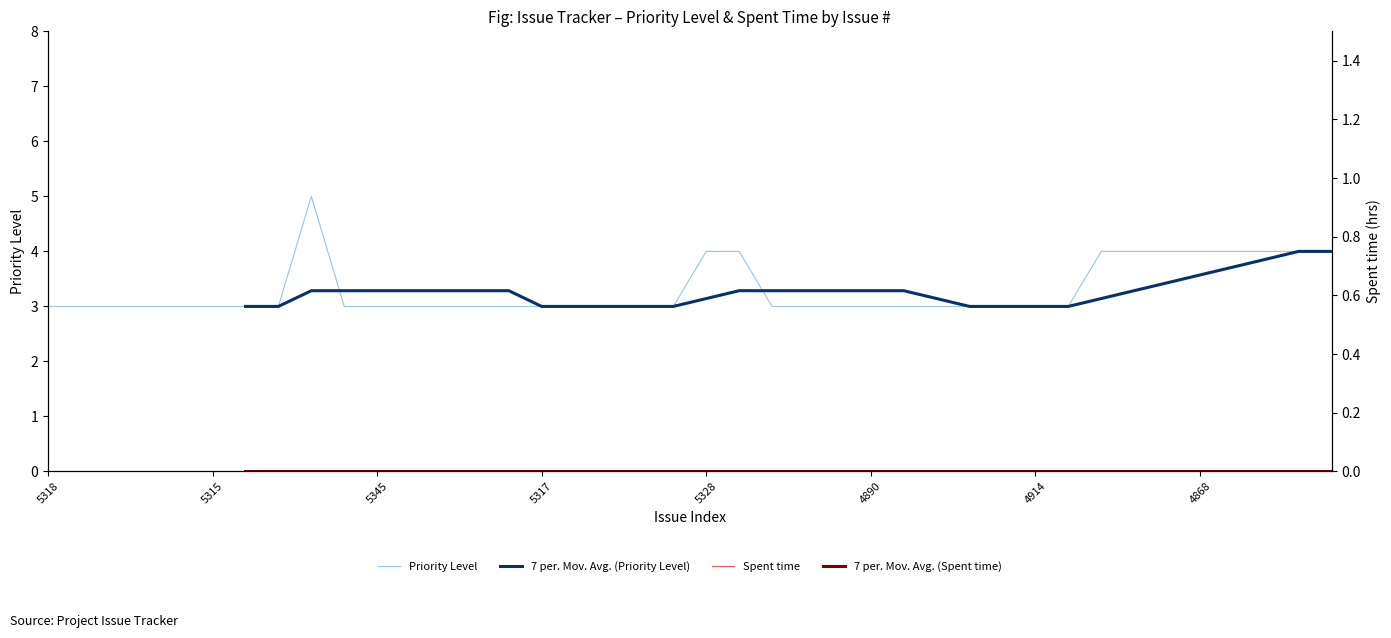

Does the chart display data point markers on the line(s)?

No